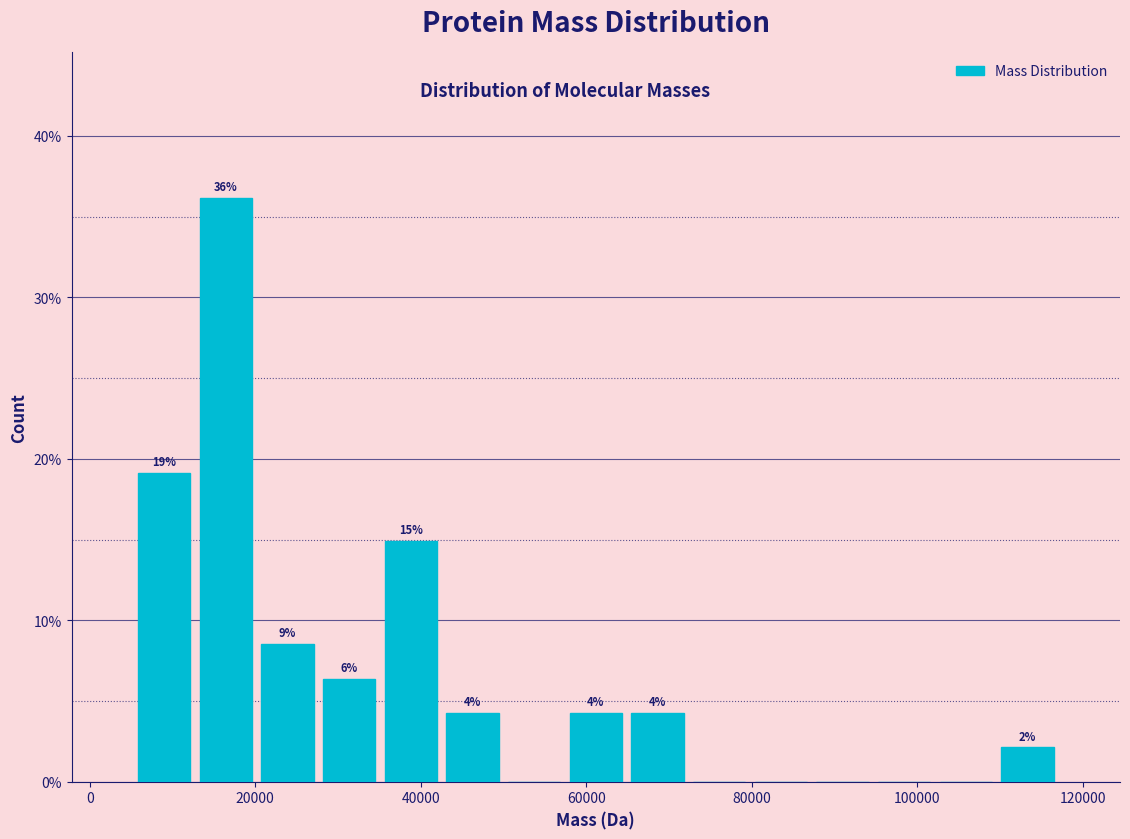

Around what value on the x-axis is the tallest bar? Give the approximate position of its centre, as read against the axis.

16000